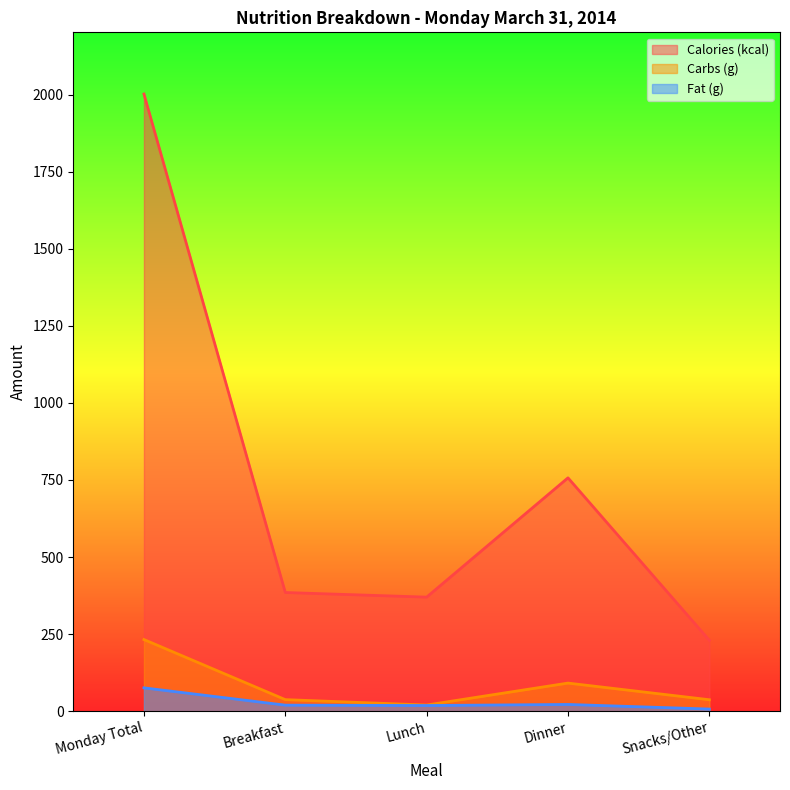

At which label does Calories (kcal) first exceed 385?

Monday Total